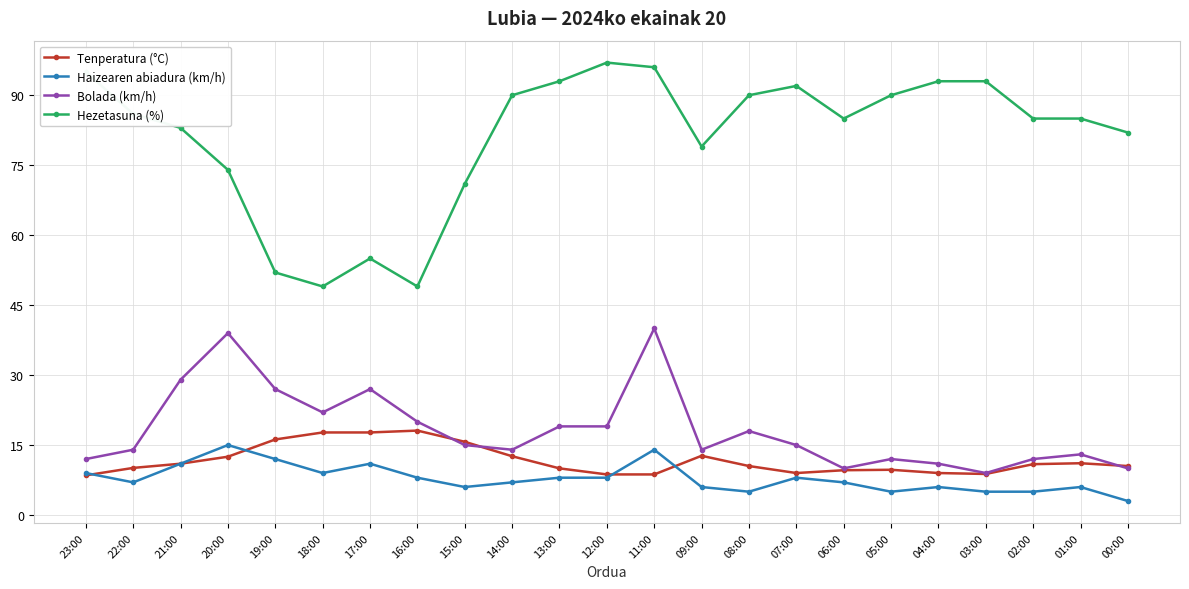

What are all the series names shown in the legend?

Tenperatura (°C), Haizearen abiadura (km/h), Bolada (km/h), Hezetasuna (%)